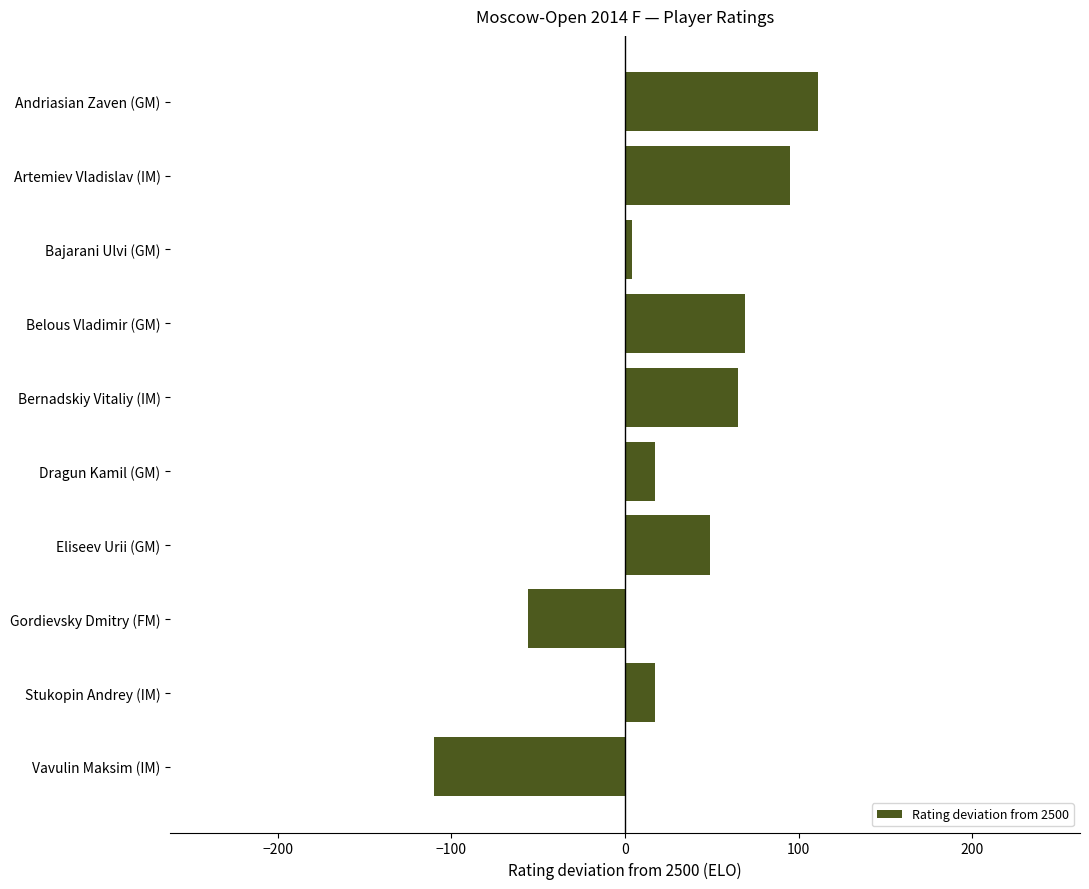

What is the sum of all values?

261